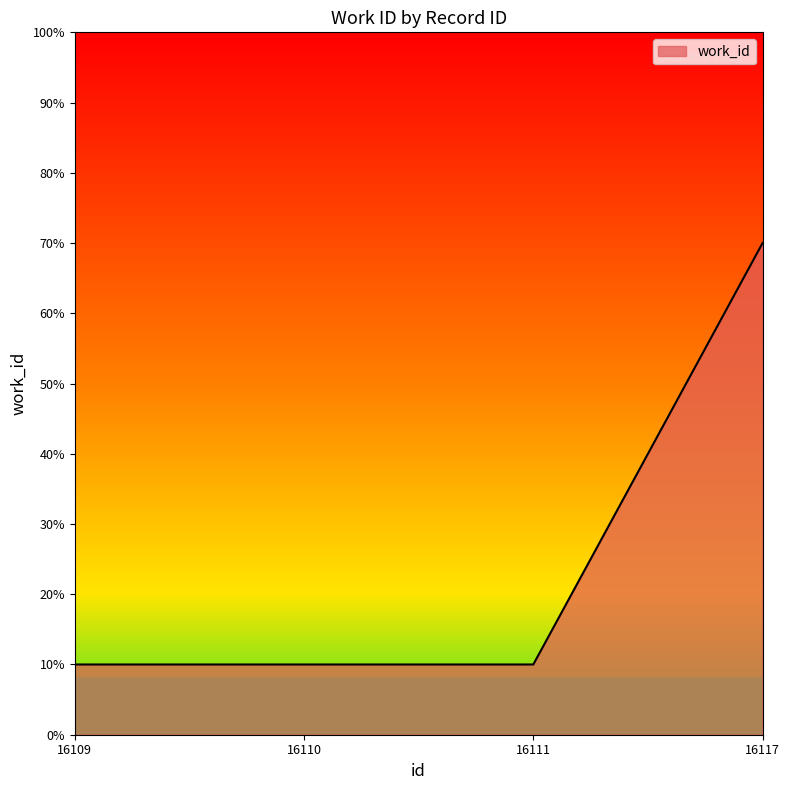

What is the minimum value shown in the chart?

10